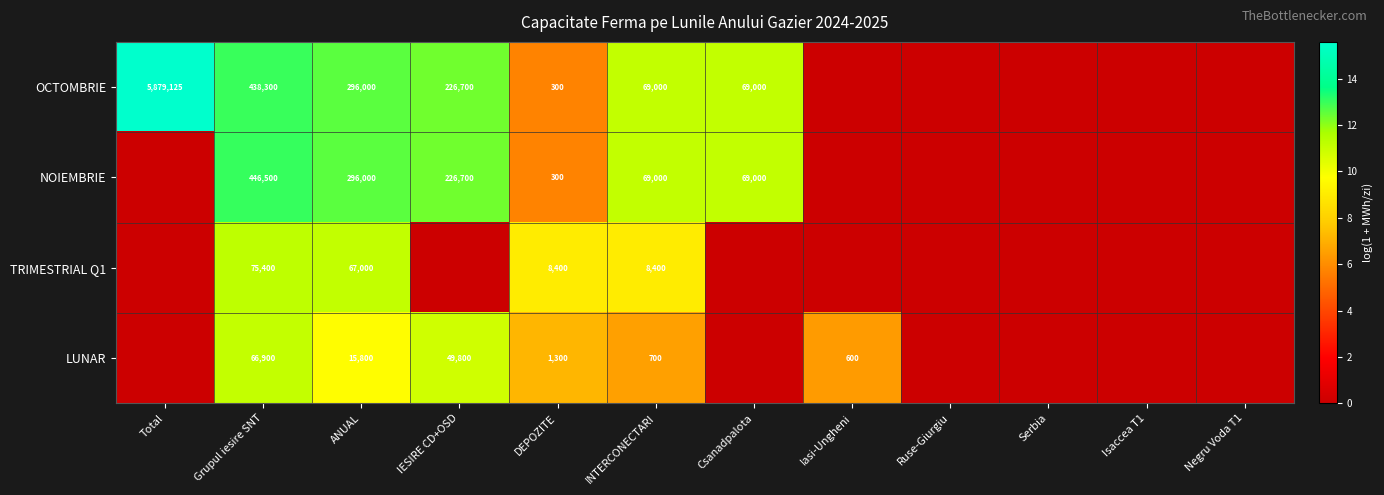

The value of OCTOMBRIE at DEPOZITE is 415. True or false?

False